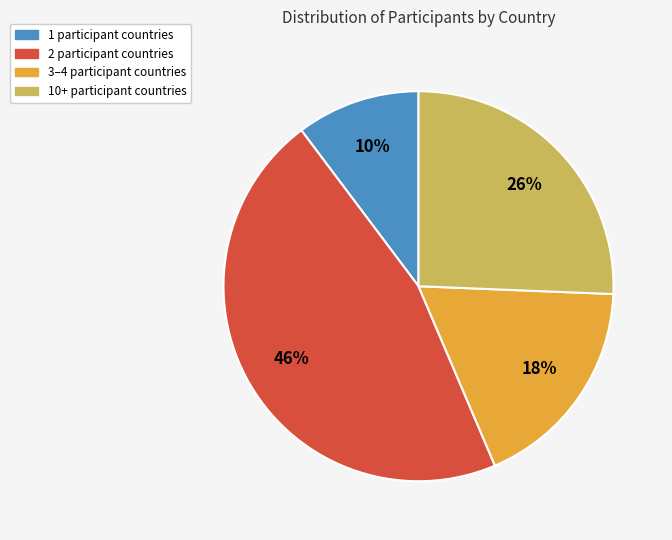

Does any single category account for the majority?

No